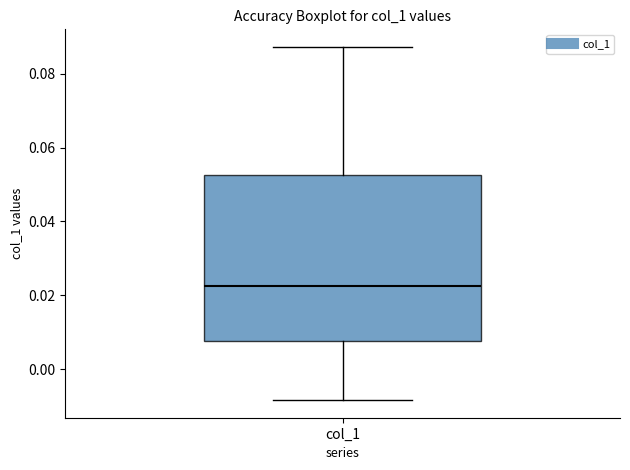

Where is the upper edge of the box for col_1 on the y-axis? The values are not printed on the chart, so give them approximately, as read against the axis.

0.052